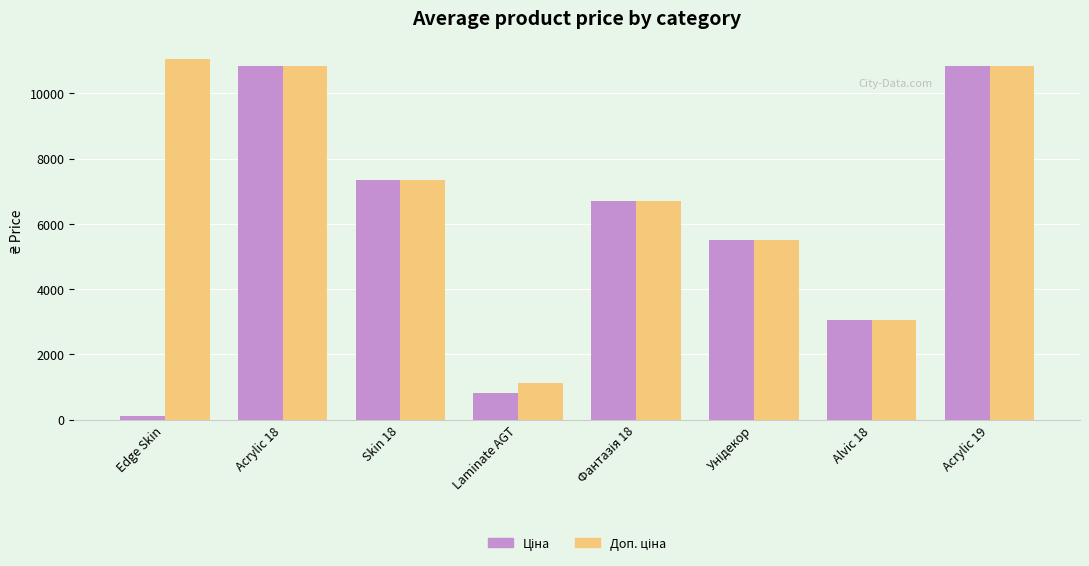

At how many categories does at least one series exceed 10665?

3